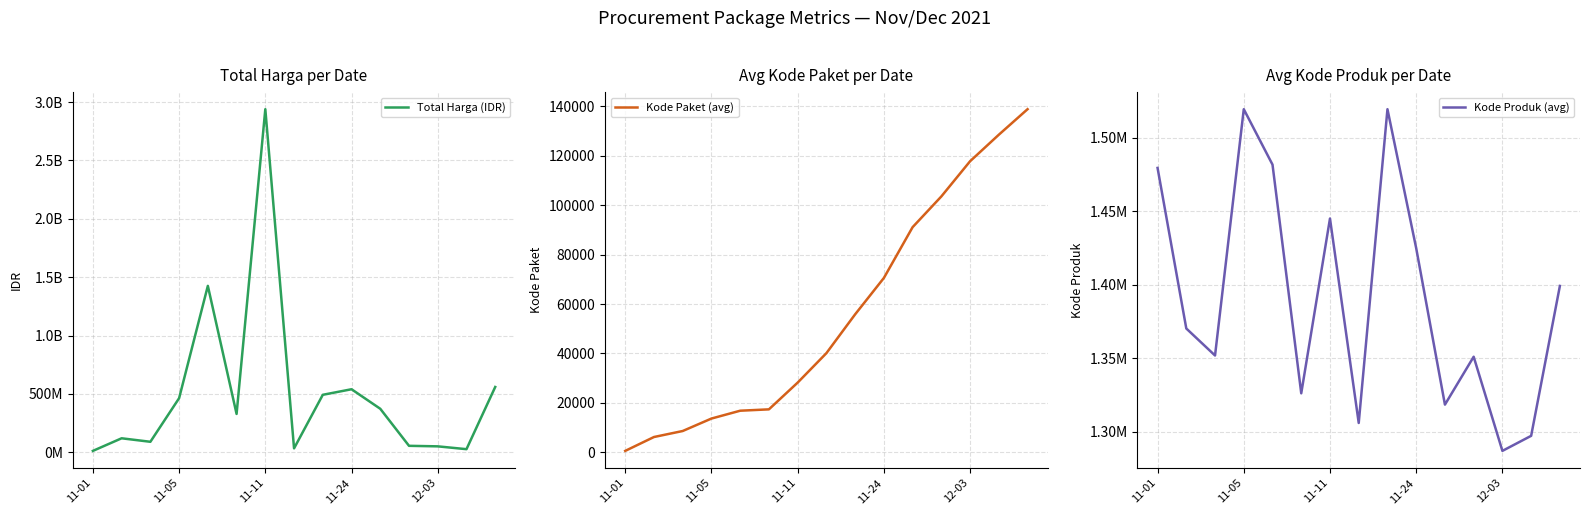

The value of Kode Paket (avg) at 11-24 is 70542.0. True or false?

True